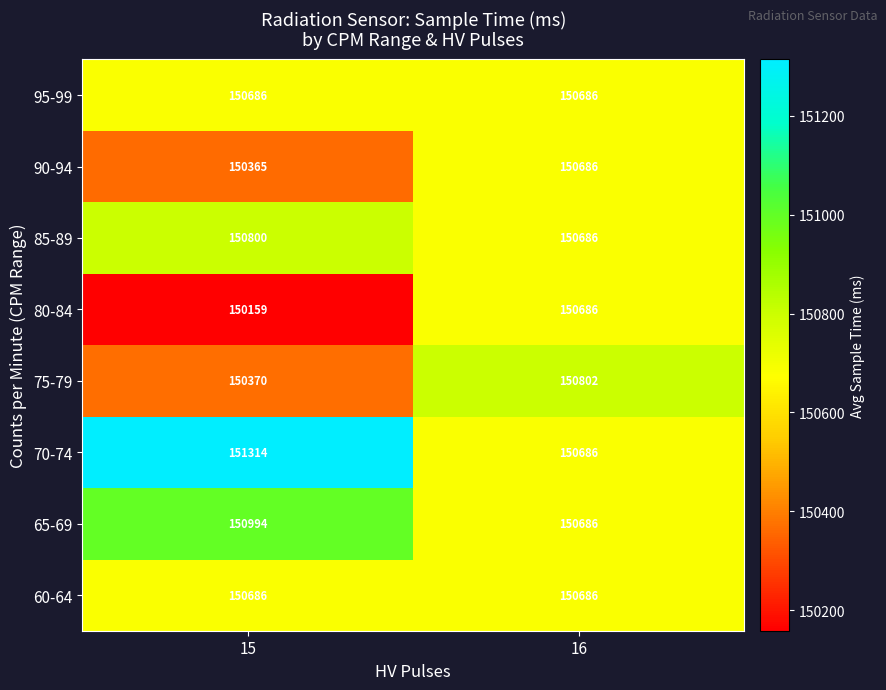

List the labels in order of 65-69 value, largest first.

15, 16